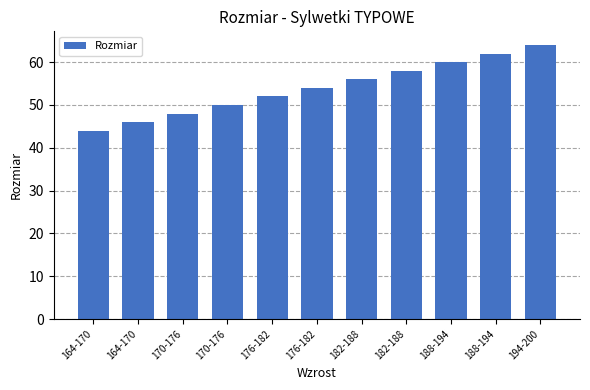

How many values are below 54?

5